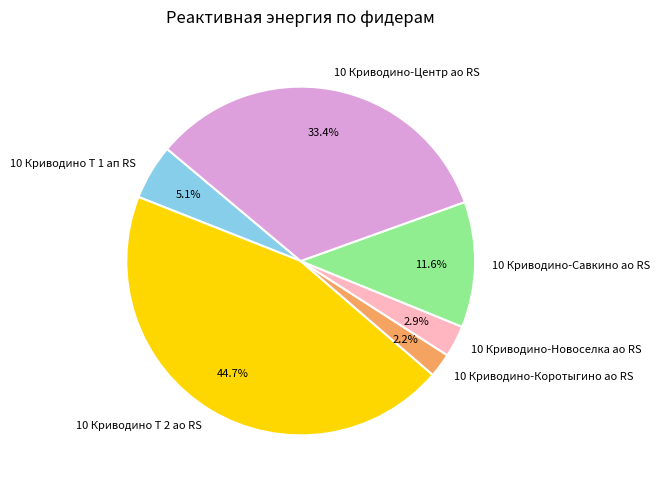

Is it true that 10 Криводино-Коротыгино ао RS is 2% of the pie?

True